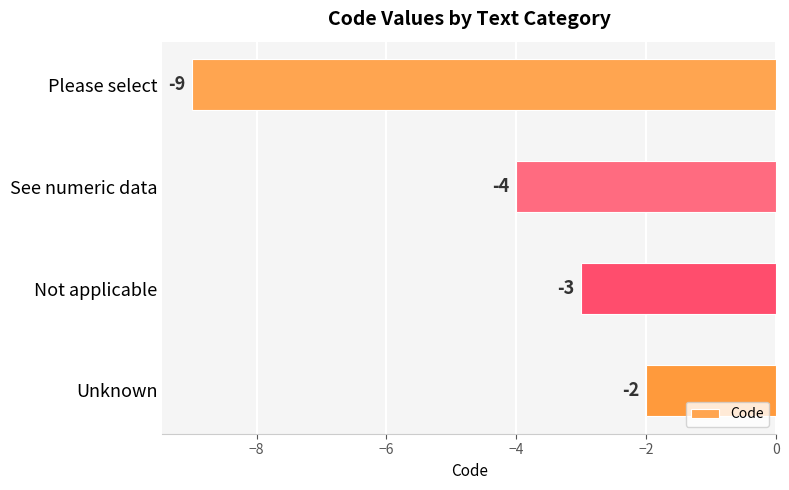

List the labels in order of value, largest first.

Unknown, Not applicable, See numeric data, Please select